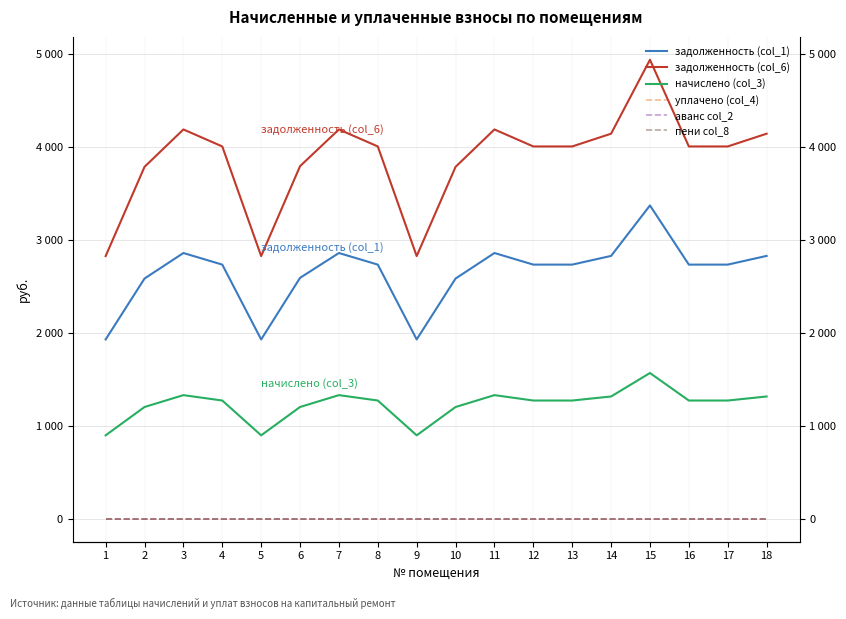

In начислено (col_3), how many points are lower than both neighbors (excluding endpoints)?

2